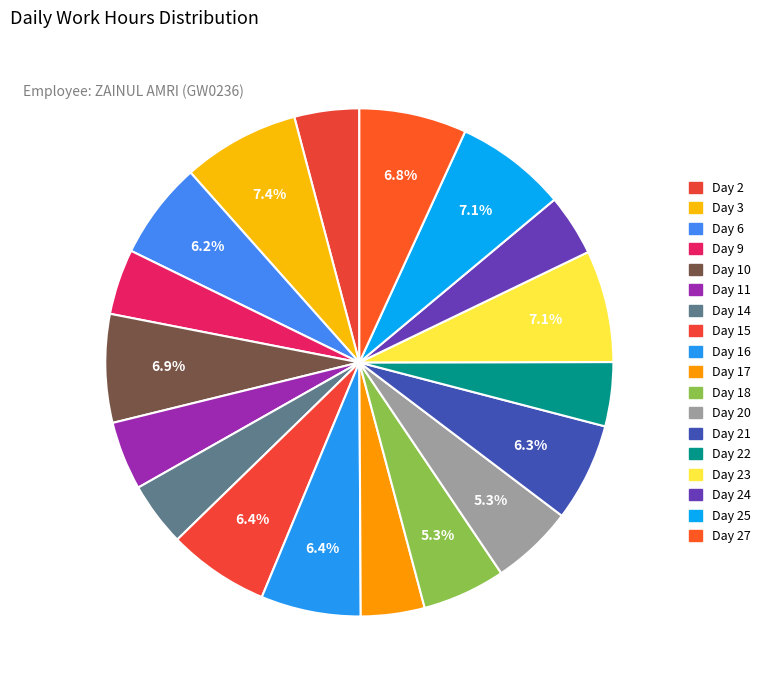

Is there any slice that represents more than half of the pie?

No